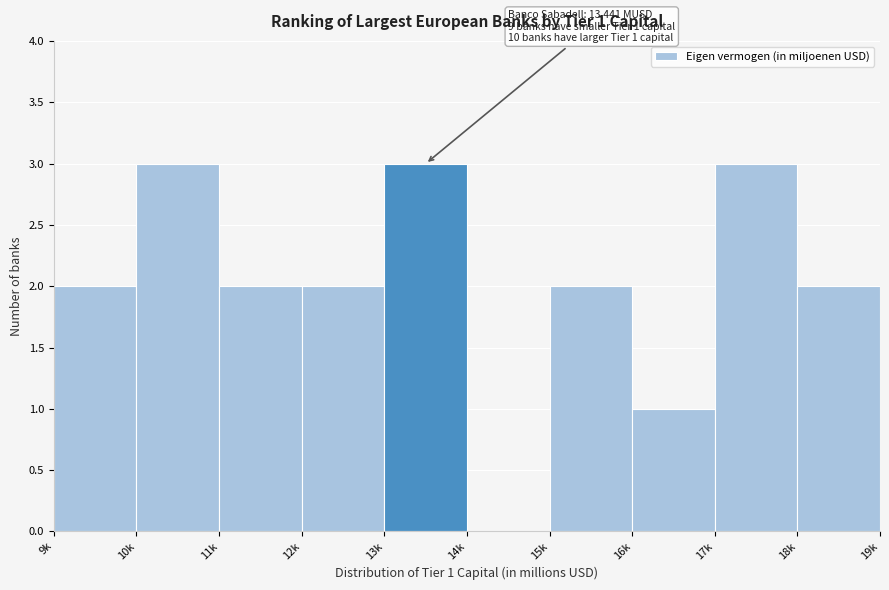

Reading left to right, what are all the values shown in this chart?

9k=2	10k=3	11k=2	12k=2	13k=3	14k=0	15k=2	16k=1	17k=3	18k=2